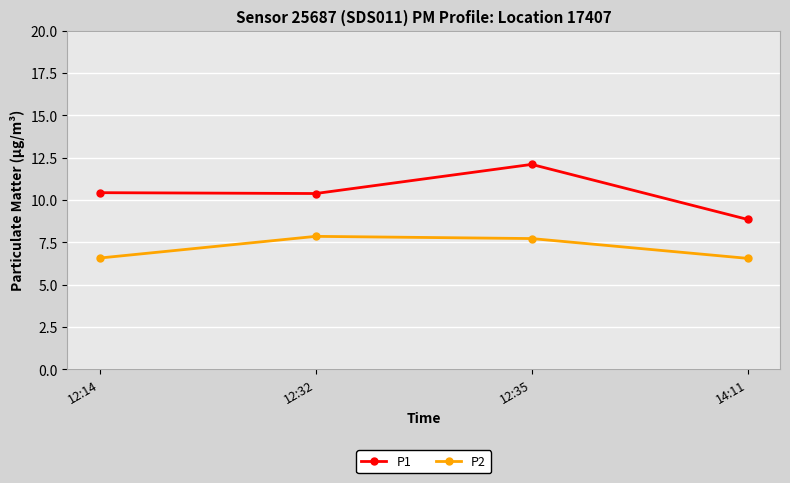

Which series has the widest spread of values?

P1